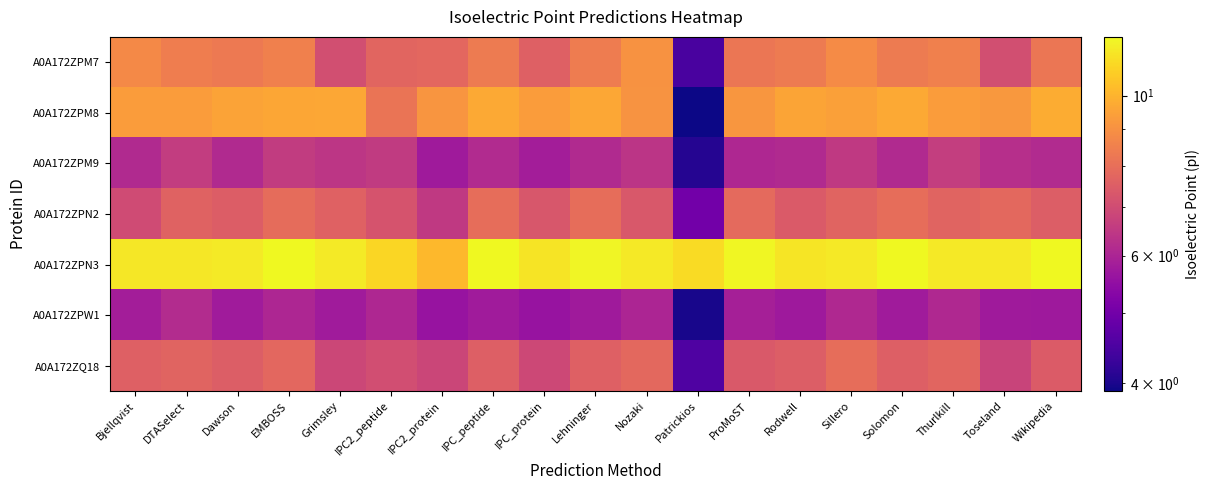

List the series in order of their peak value, highest first.

A0A172ZPN3, A0A172ZPM8, A0A172ZPM7, A0A172ZPN2, A0A172ZQ18, A0A172ZPM9, A0A172ZPW1